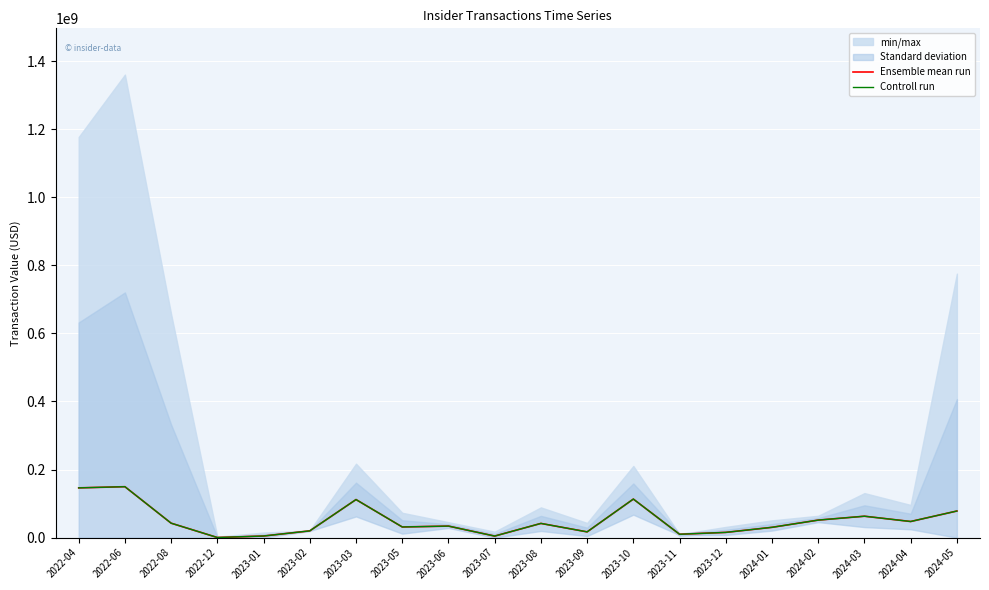

Rank the categories by Controll run value from highest to lowest.

2022-06, 2022-04, 2023-10, 2023-03, 2024-05, 2024-03, 2024-02, 2024-04, 2022-08, 2023-08, 2023-06, 2023-05, 2024-01, 2023-02, 2023-09, 2023-12, 2023-11, 2023-01, 2023-07, 2022-12